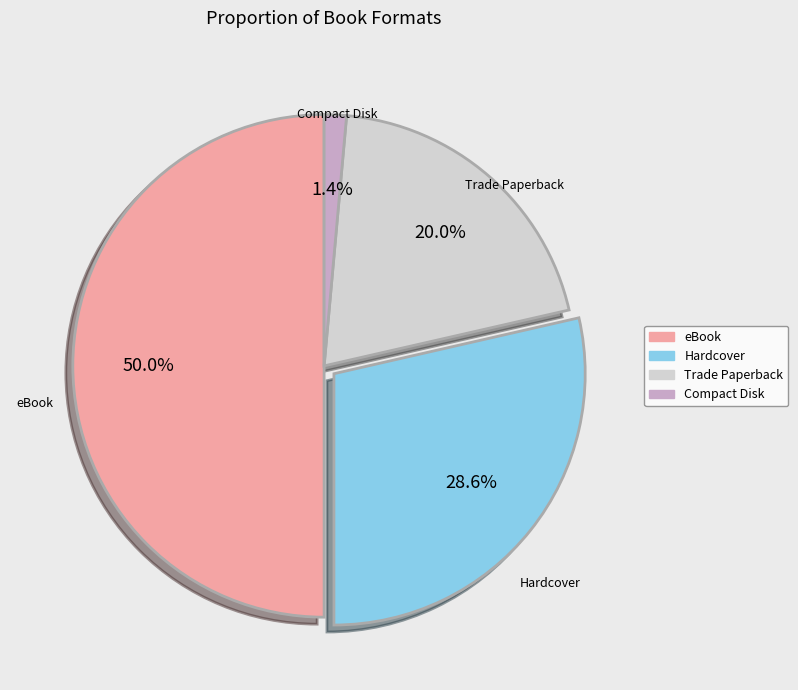

Rank the categories by value from lowest to highest.

Compact Disk, Trade Paperback, Hardcover, eBook